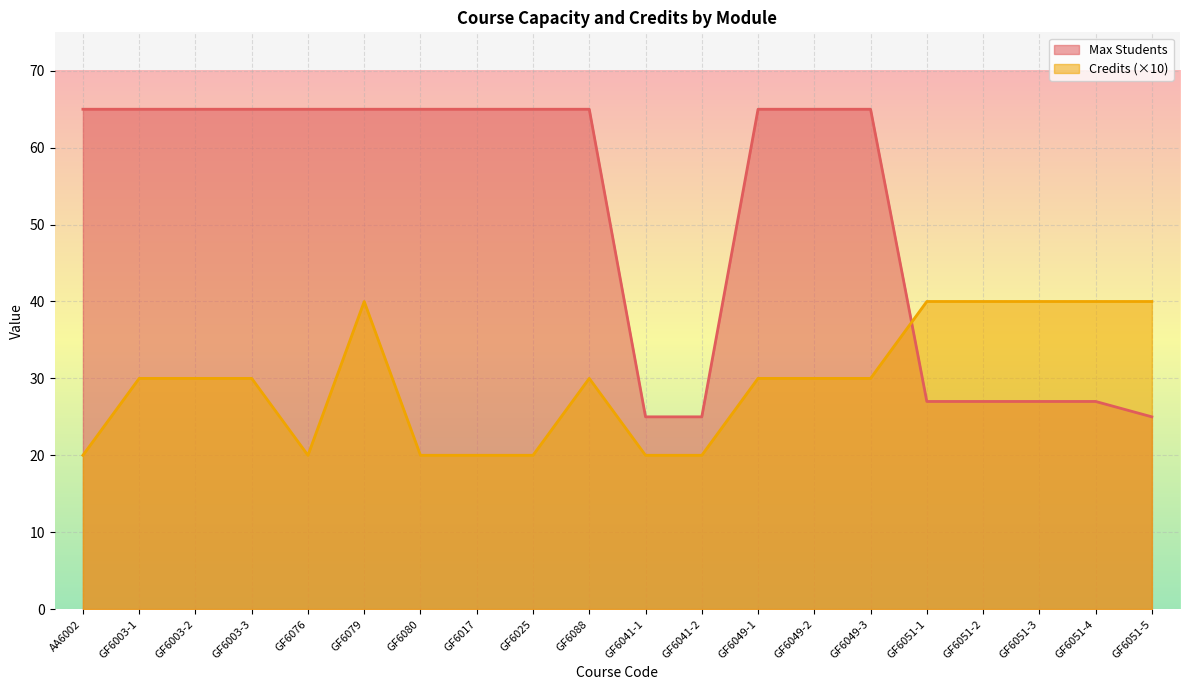

What is the maximum value for Credits?

40